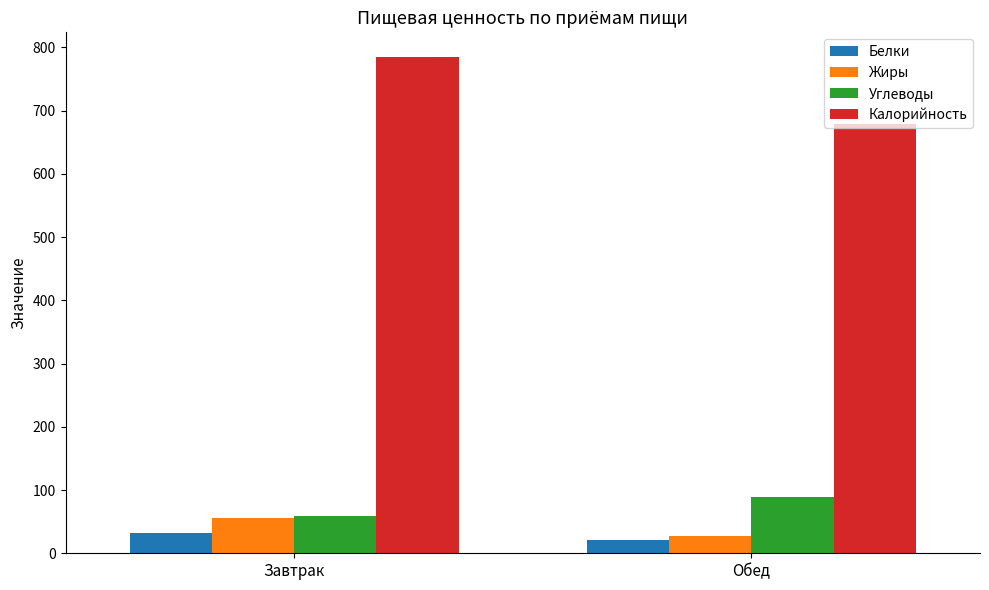

What is the label of the 1st bar from the left?

Завтрак